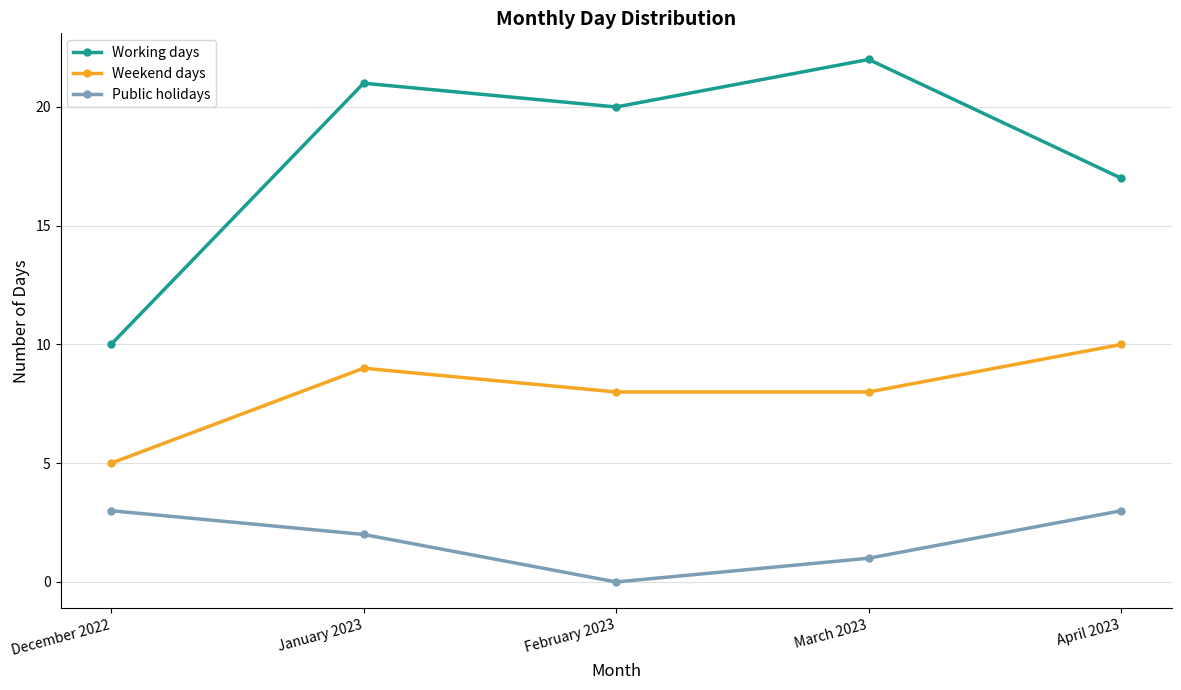

Reading left to right, transcribe all the data shown in this chart.

Working days: 10	21	20	22	17
Weekend days: 5	9	8	8	10
Public holidays: 3	2	0	1	3